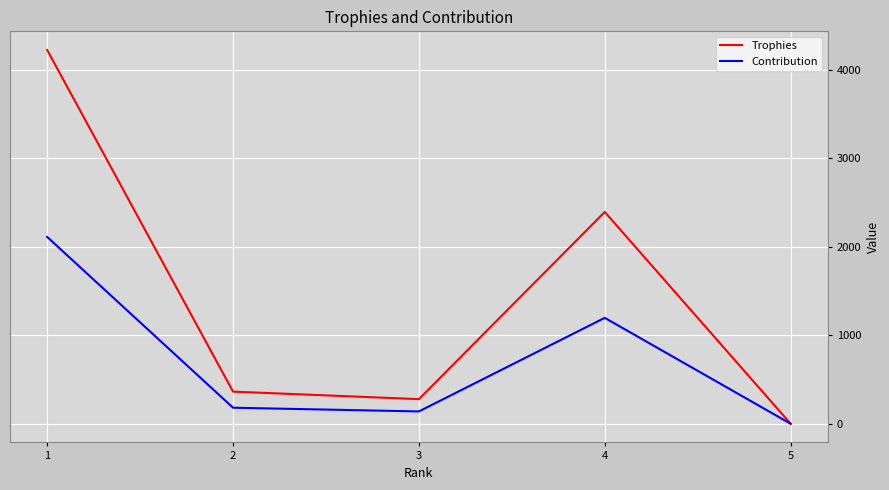

At which category does Trophies reach its first local valley?

3